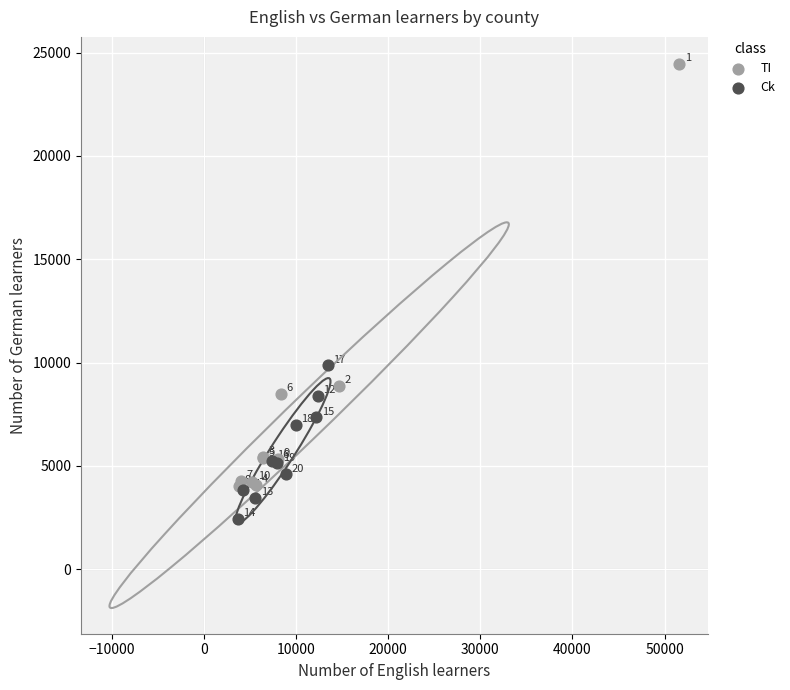

Which series reaches the minimum Y coordinate?

Ck